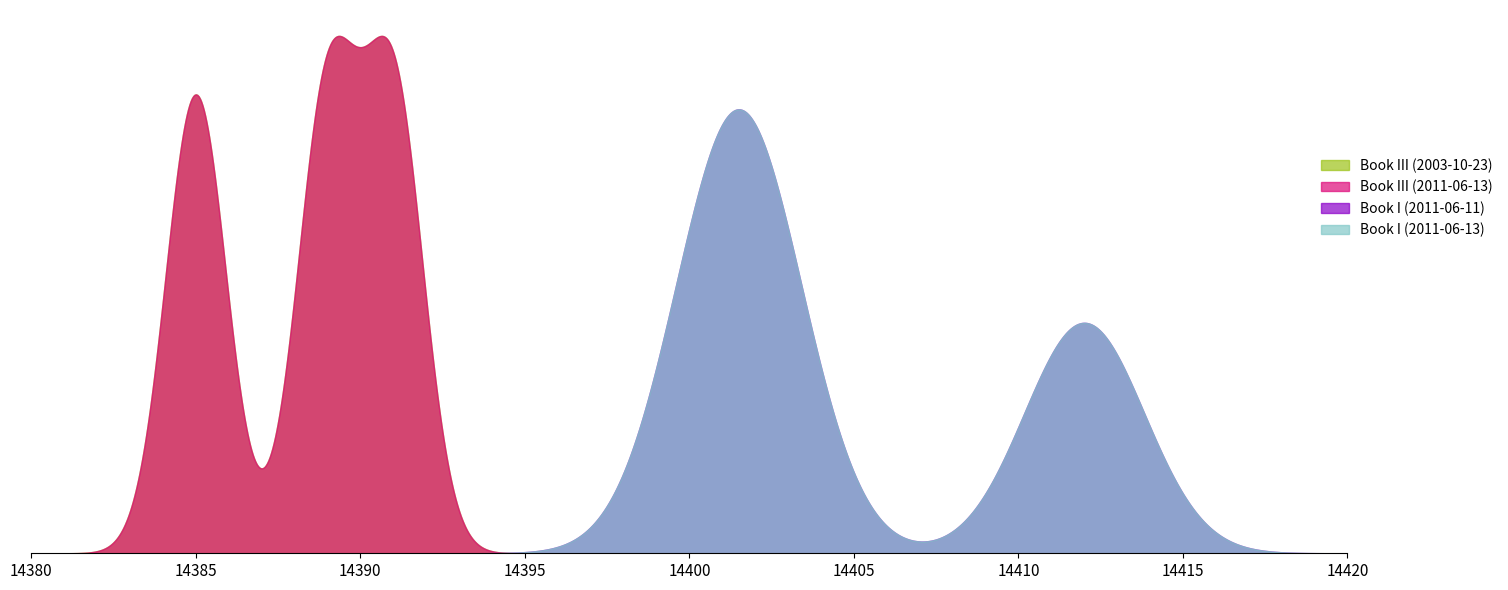

Does the chart have visible grid lines?

No